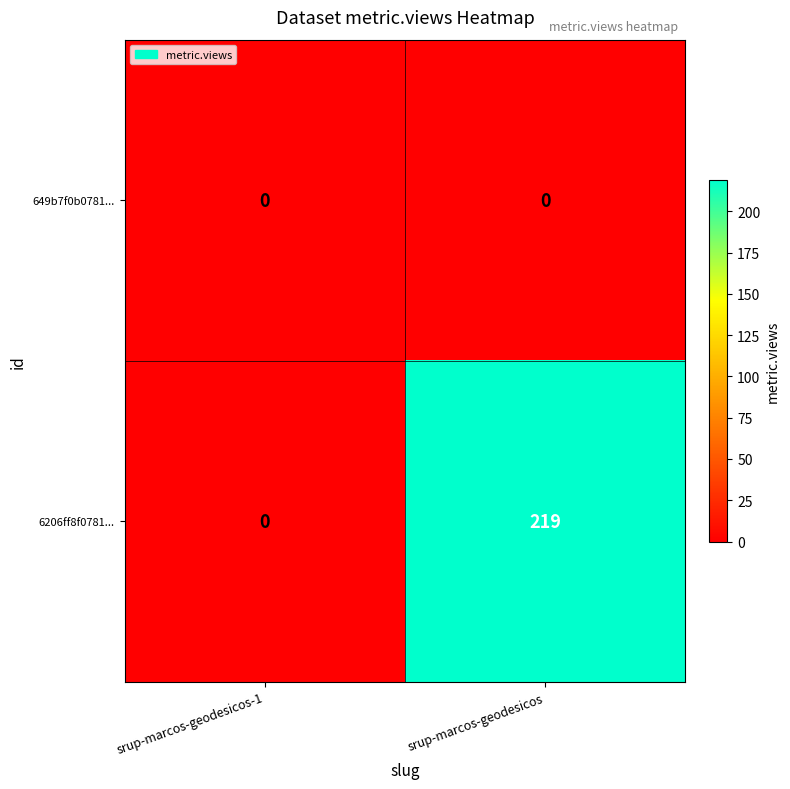

Count the number of categories in the chart.

2